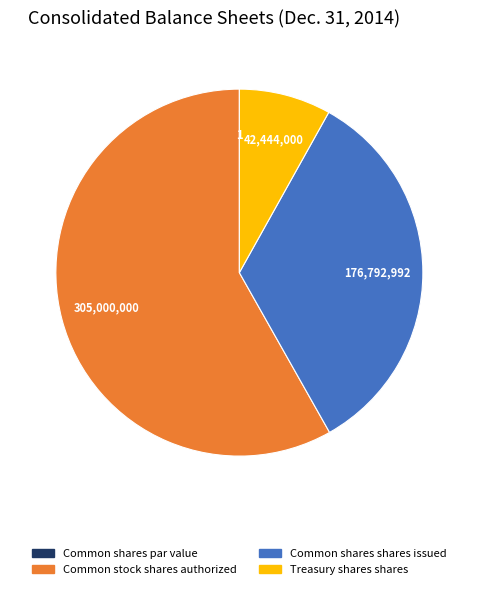

Is there any slice that represents more than half of the pie?

Yes